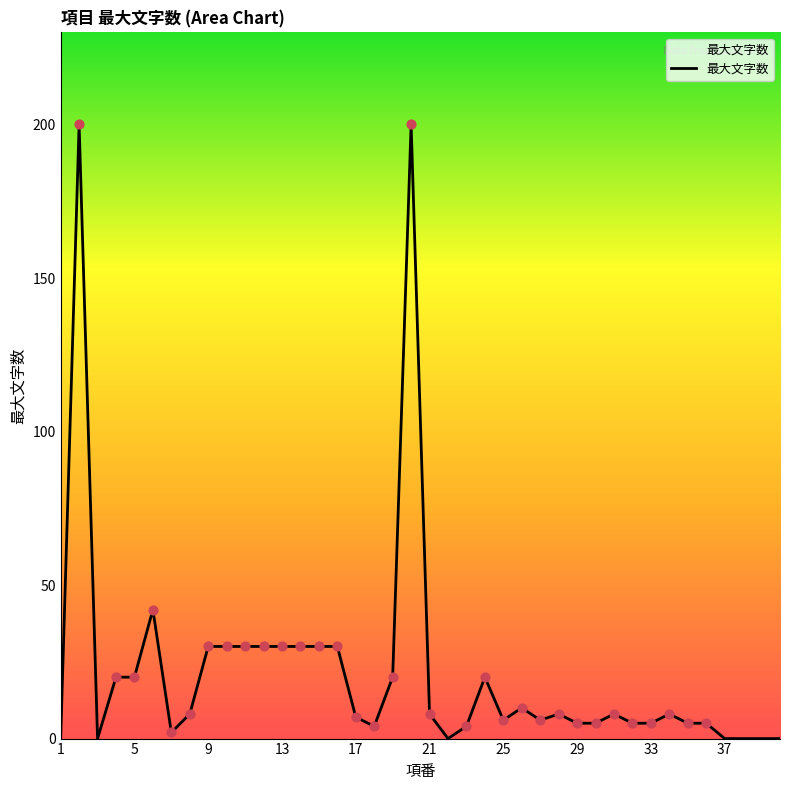

What is the difference between the maximum and minimum values?

200